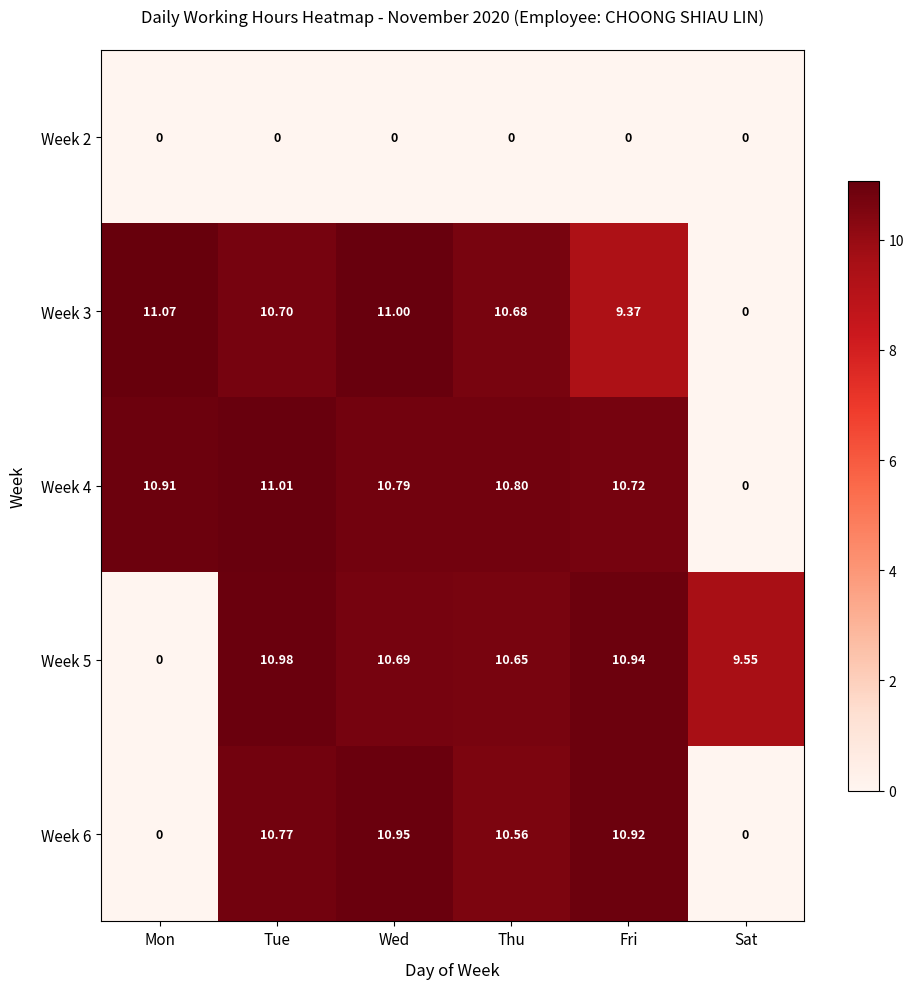

List the labels in order of Week 3 value, largest first.

Mon, Wed, Tue, Thu, Fri, Sat